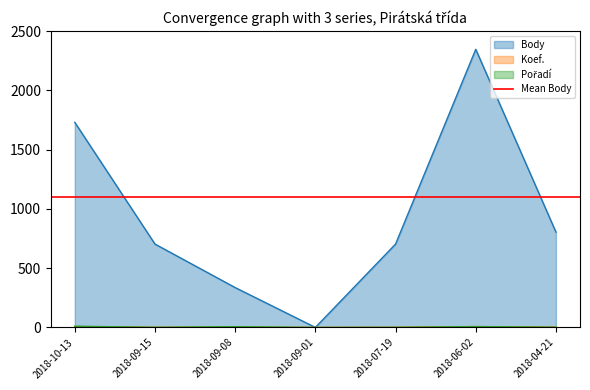

What position from the right is 2018-09-08?

5